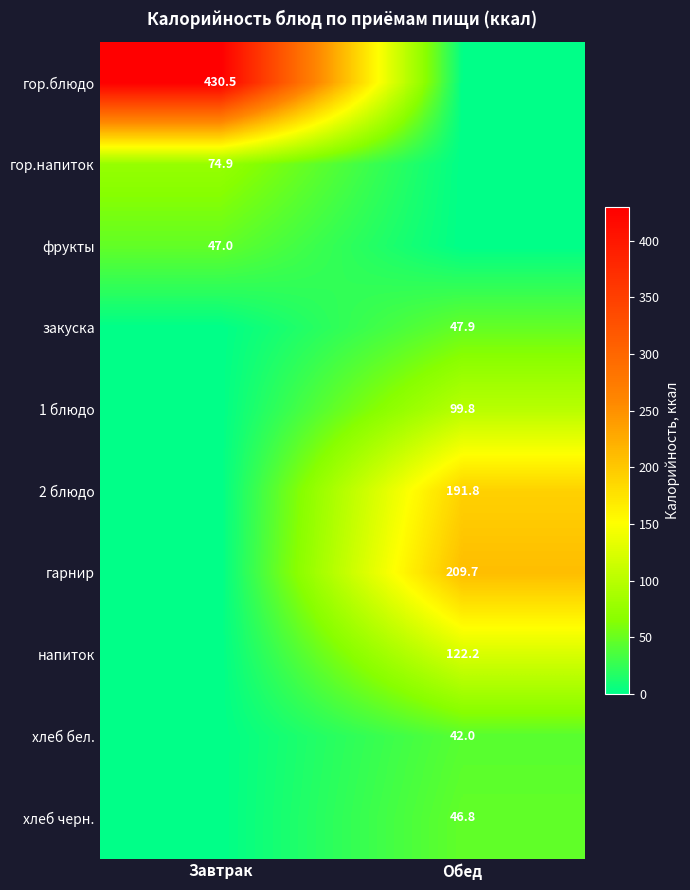

The 2 блюдо series shows 263.1 at Обед. True or false?

False